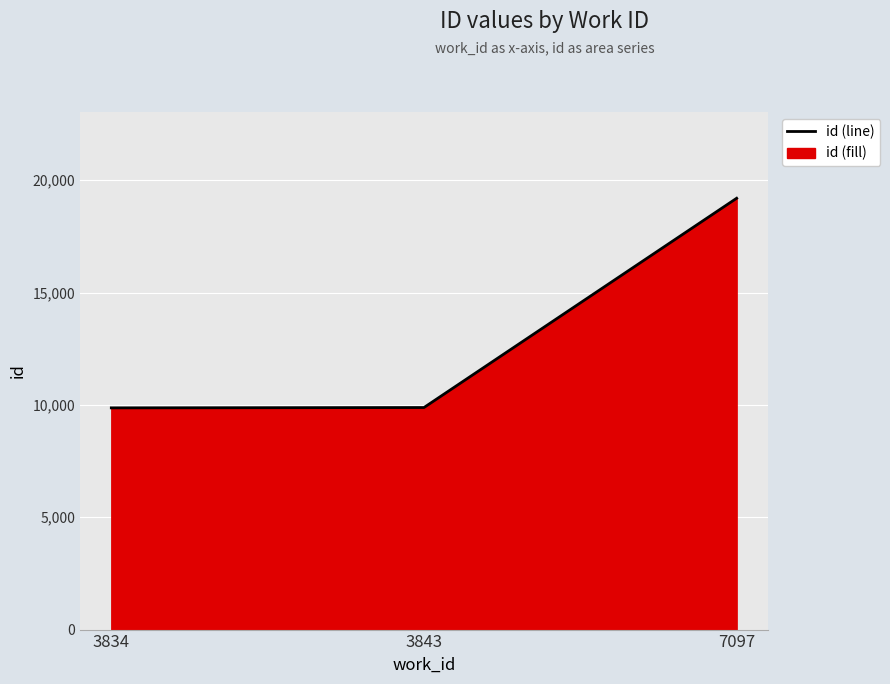

The value at 7097 is 19197. True or false?

True